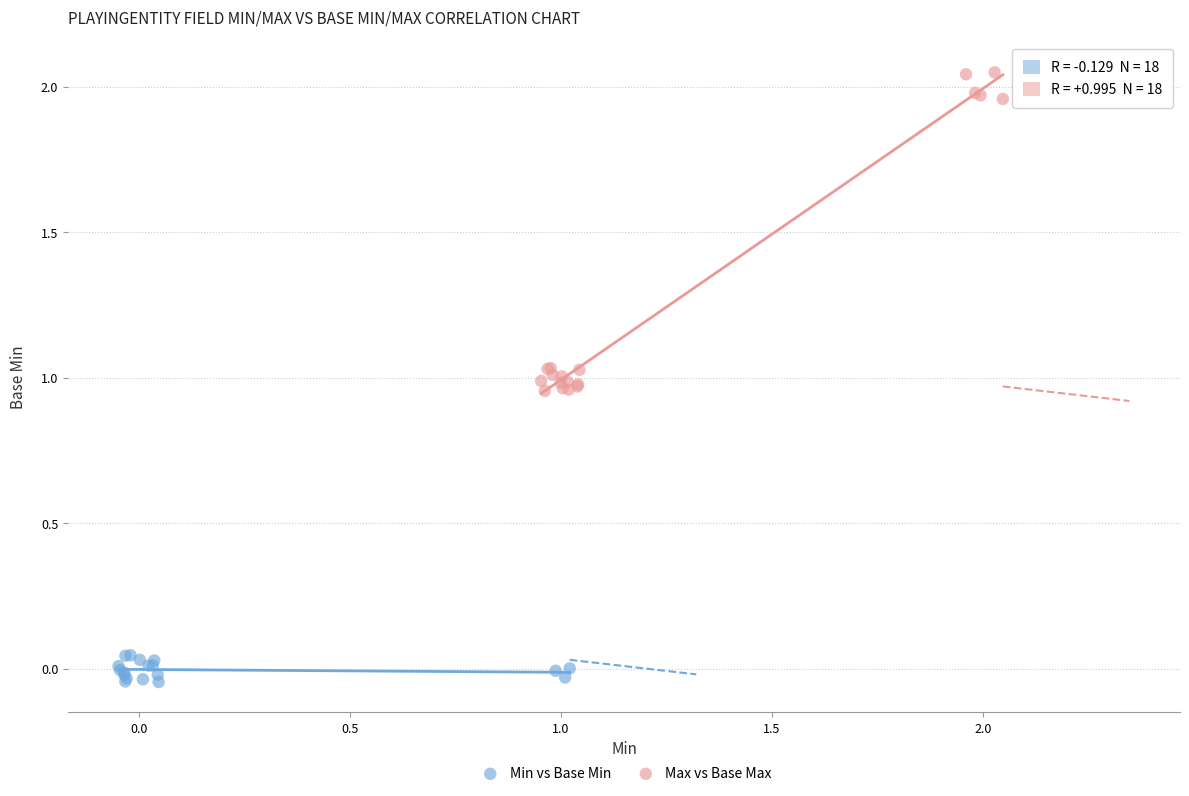

Which series contains the highest Y value?

Max vs Base Max